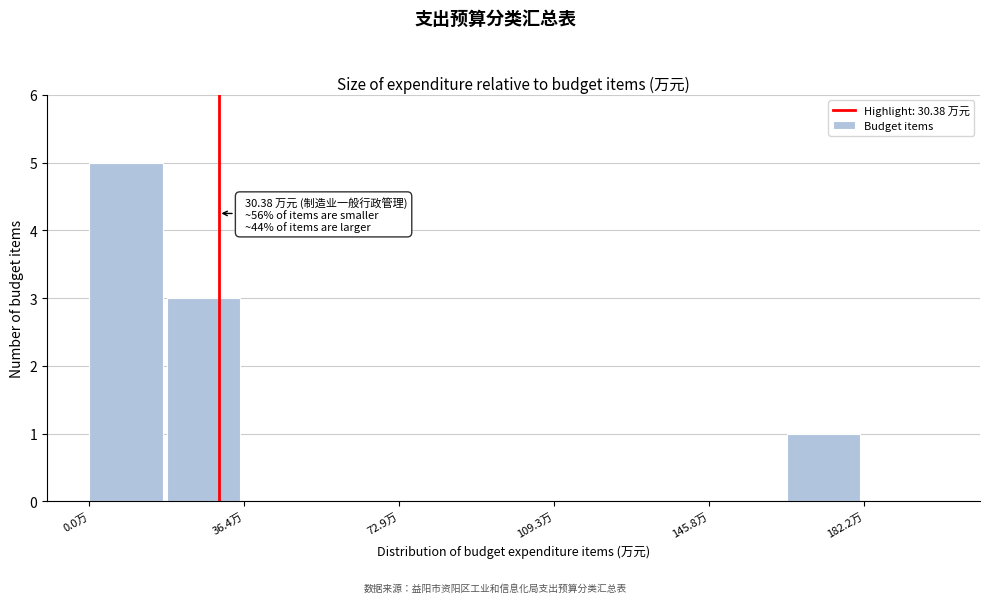

Around what value on the x-axis is the tallest bar? Give the approximate position of its centre, as read against the axis.

10